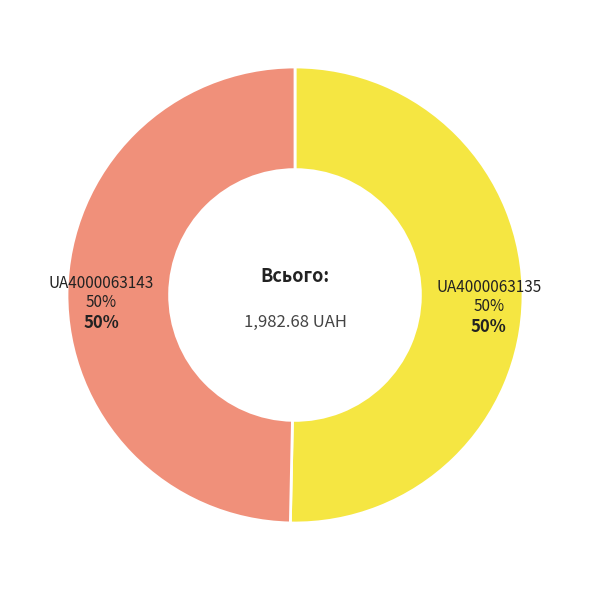

To the nearest percent, what is the combined percentage of UA4000063143 and UA4000063135?

100%